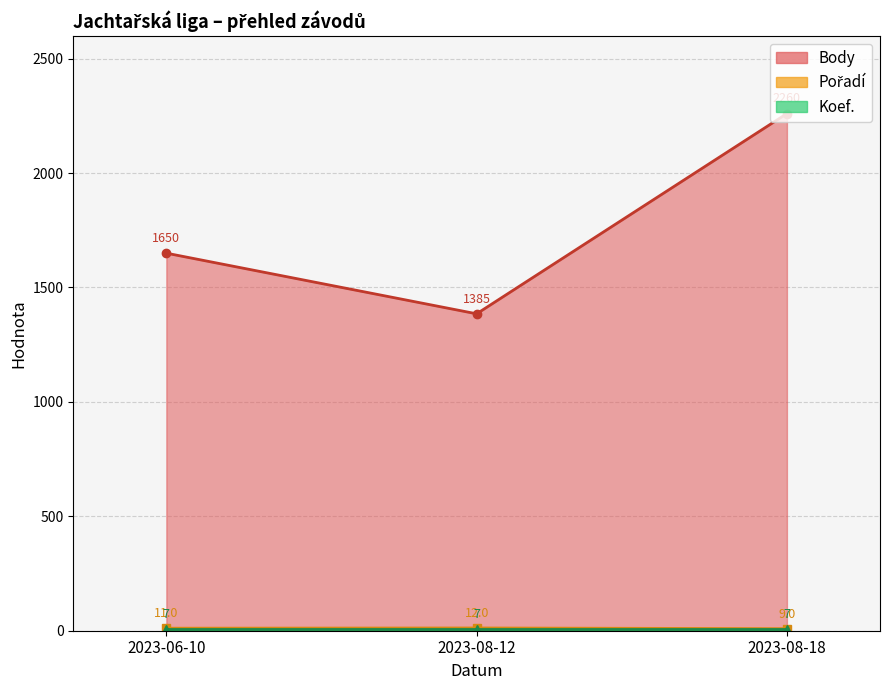

What is the minimum value shown in the chart?

7